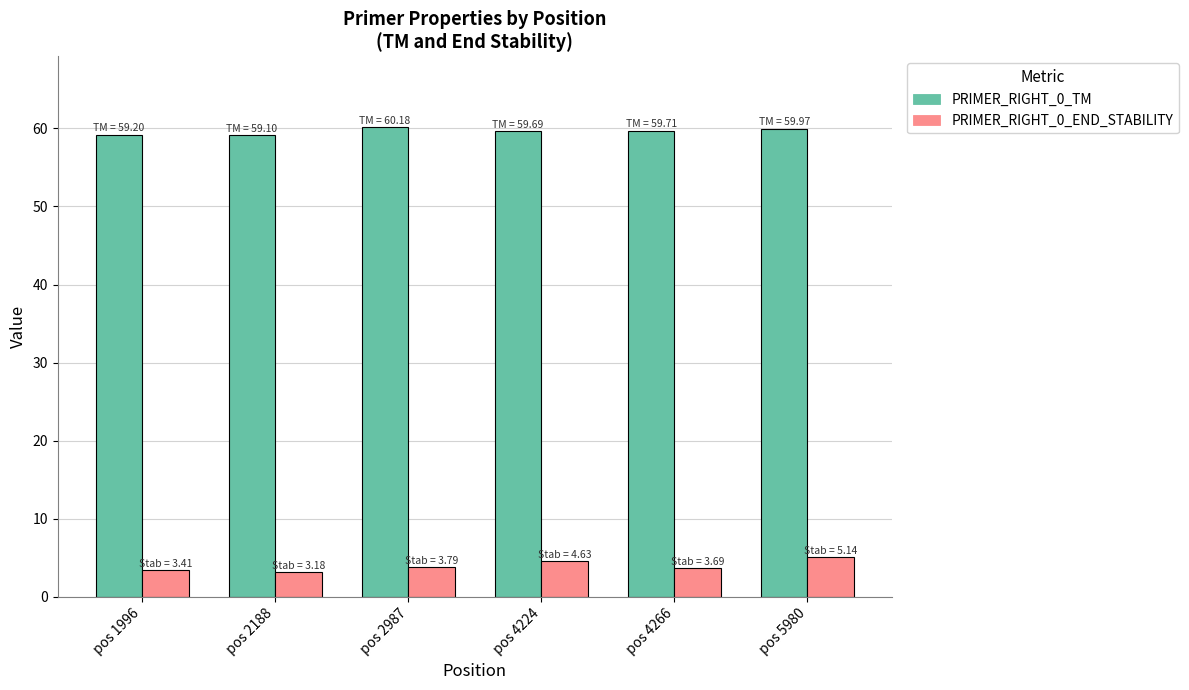

At how many categories does at least one series exceed 52?

6